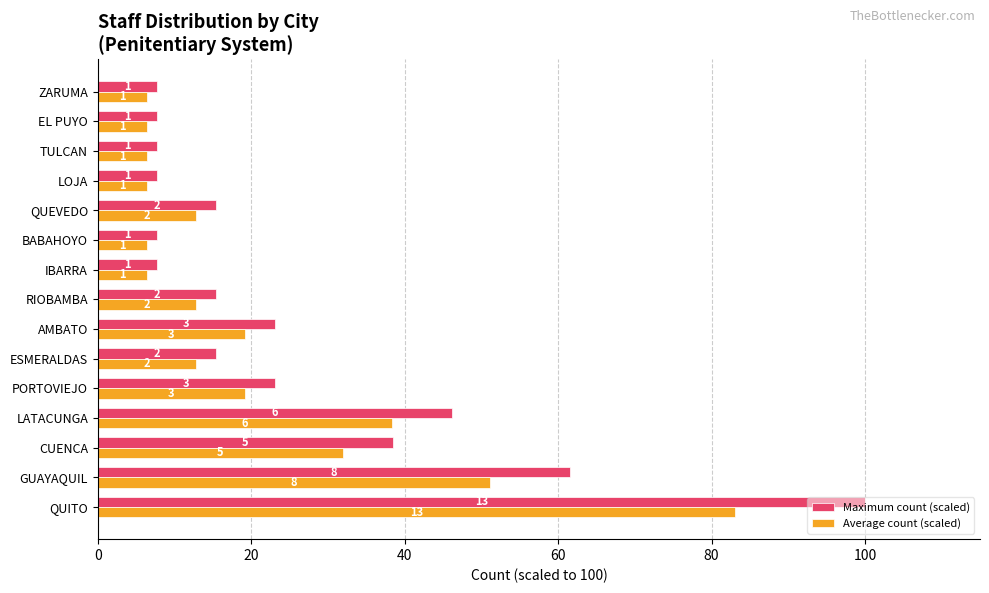

Reading left to right, what are all the values shown in this chart?

Maximum count (scaled): 100.0	61.5	38.5	46.2	23.1	15.4	23.1	15.4	7.7	7.7	15.4	7.7	7.7	7.7	7.7
Average count (scaled): 83.1	51.2	32.0	38.4	19.2	12.8	19.2	12.8	6.4	6.4	12.8	6.4	6.4	6.4	6.4